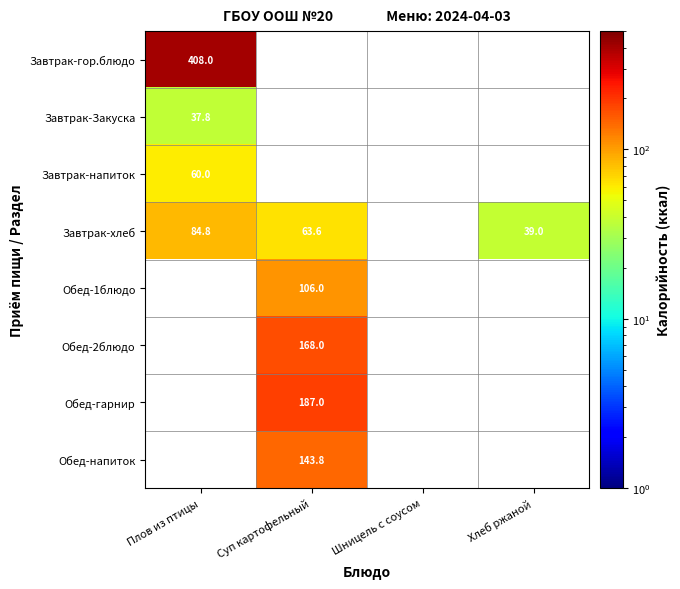

True or false: Обед-напиток has a value of 143.8 at Суп картофельный.

True